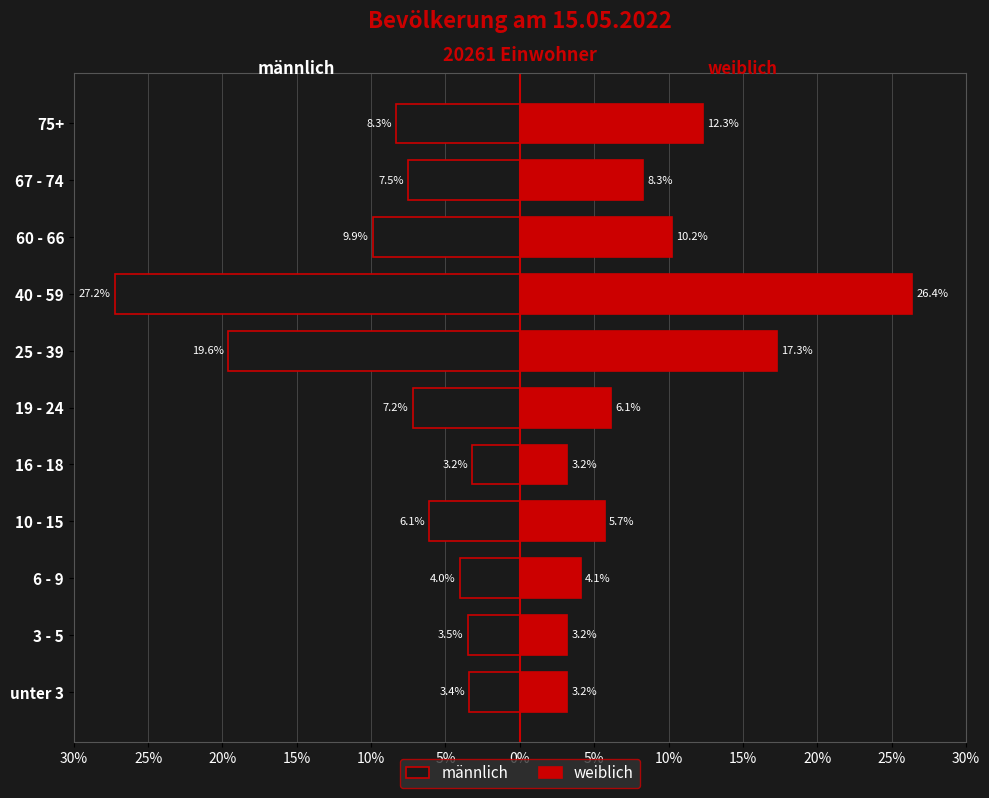

What is the average value of the weiblich series?

9.1